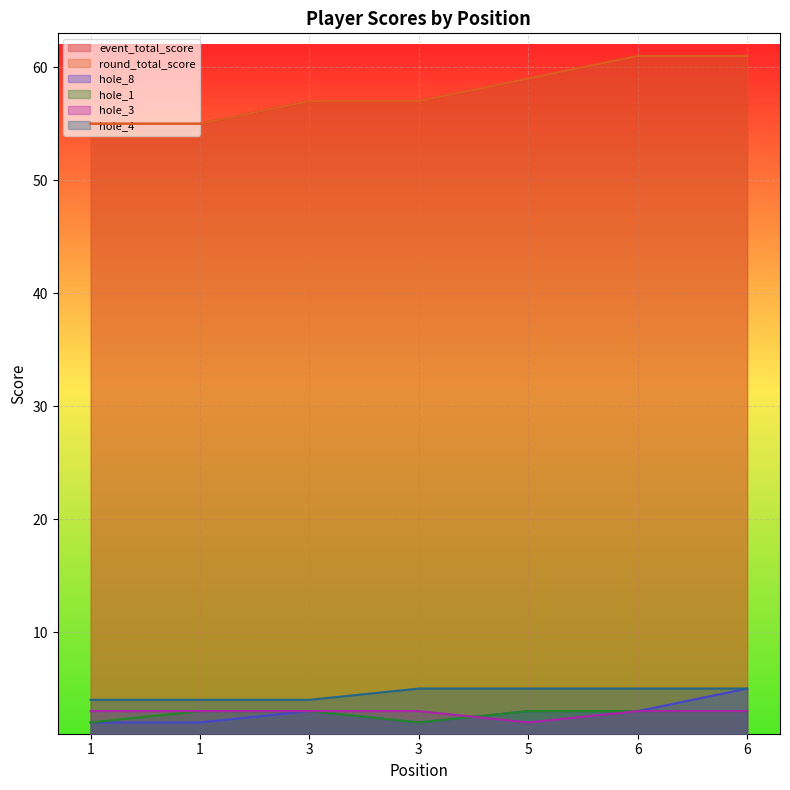

Where is hole_1 nearest to the value 2?

1